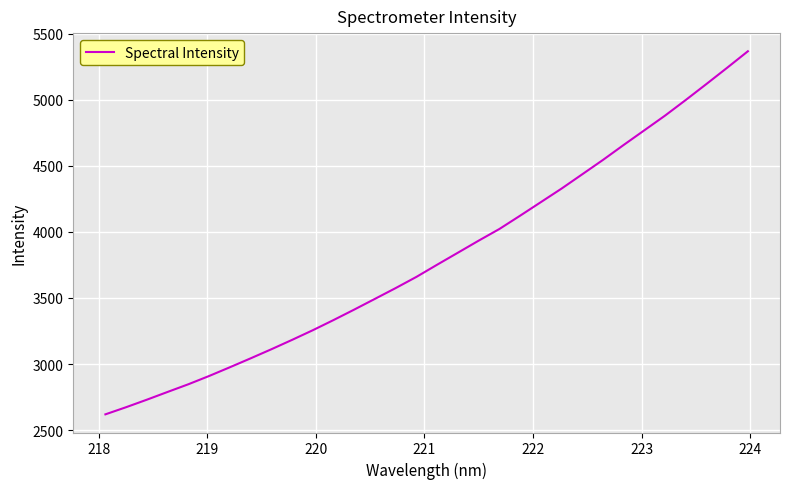

What is the minimum value shown in the chart?

2619.8